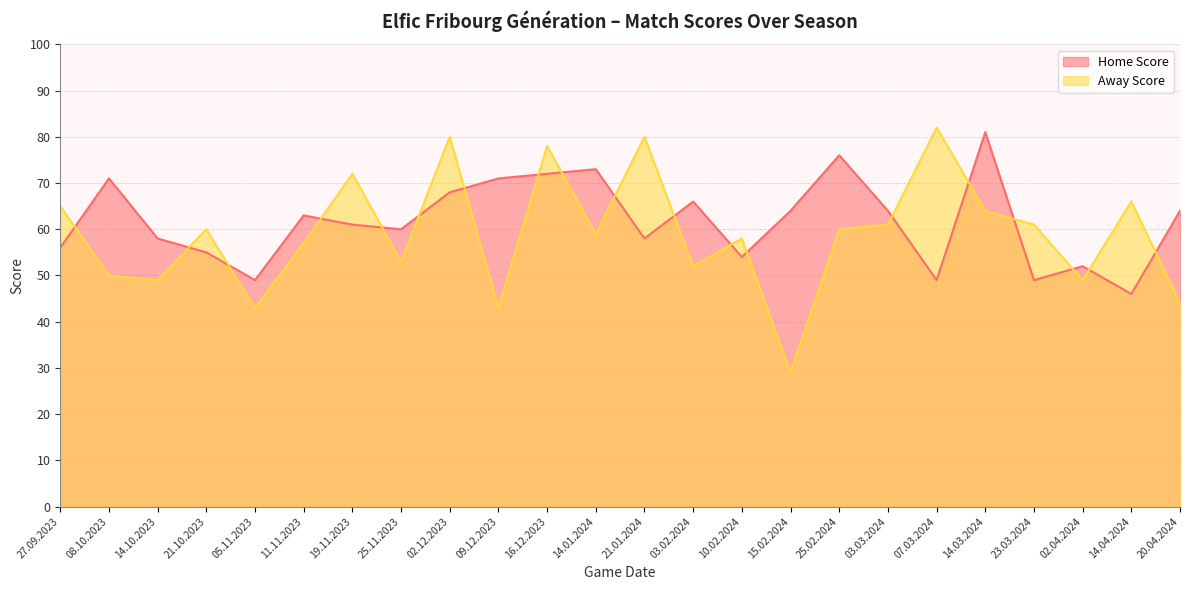

At which label is Away Score closest to 55?

11.11.2023